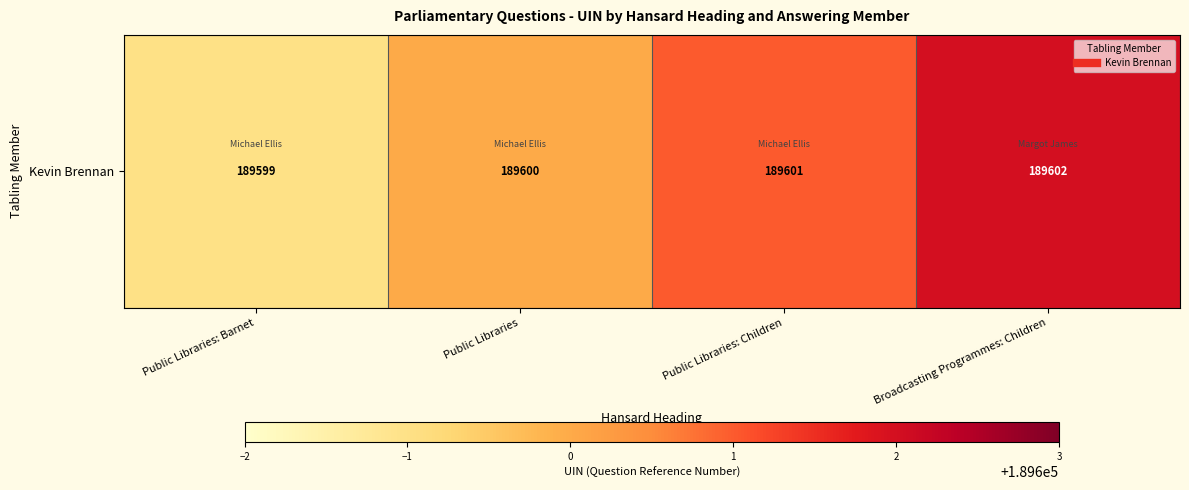

What is the smallest value displayed?

189599